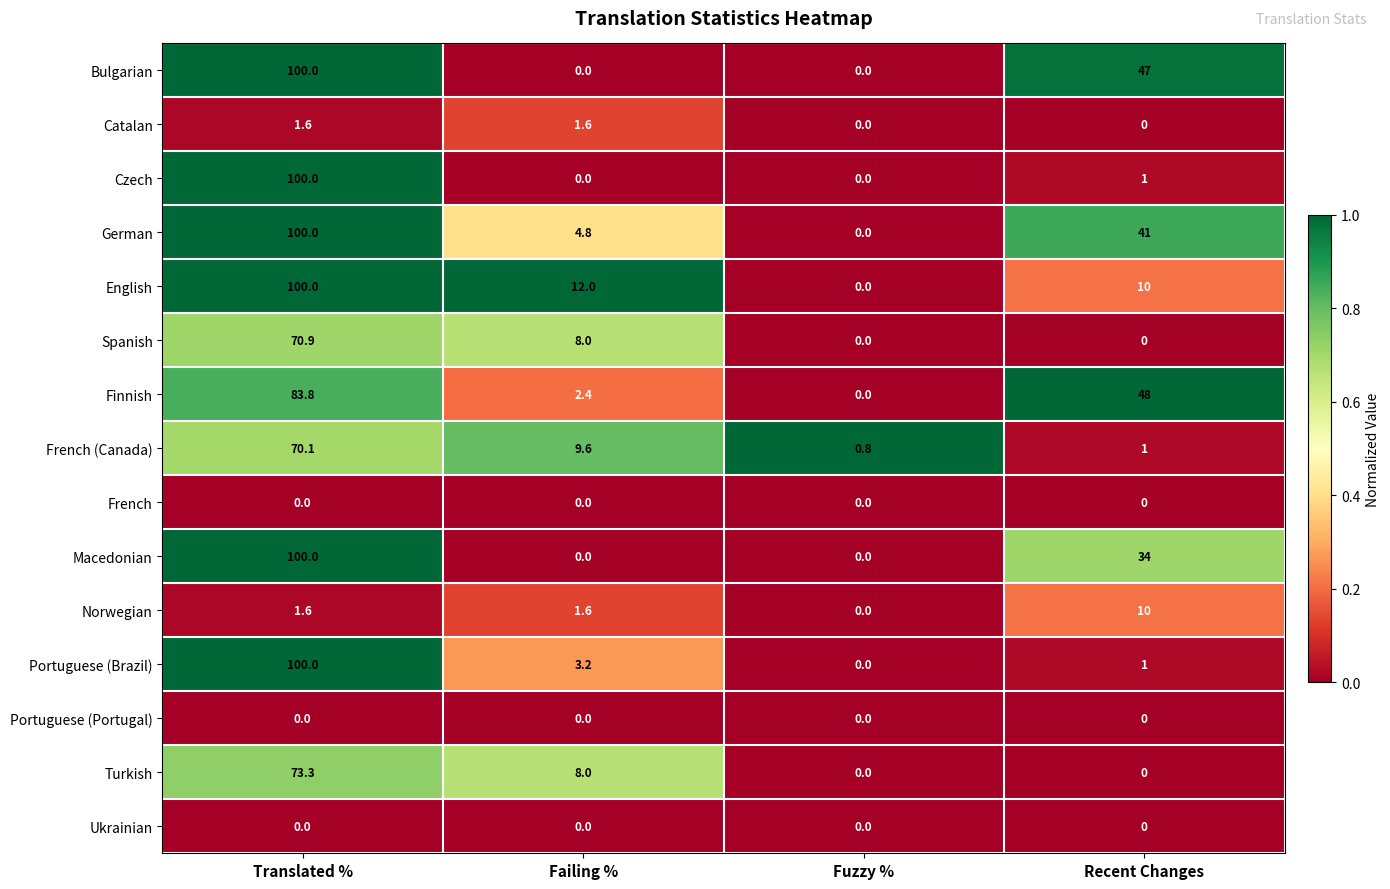

What is the greatest value displayed?

100.0